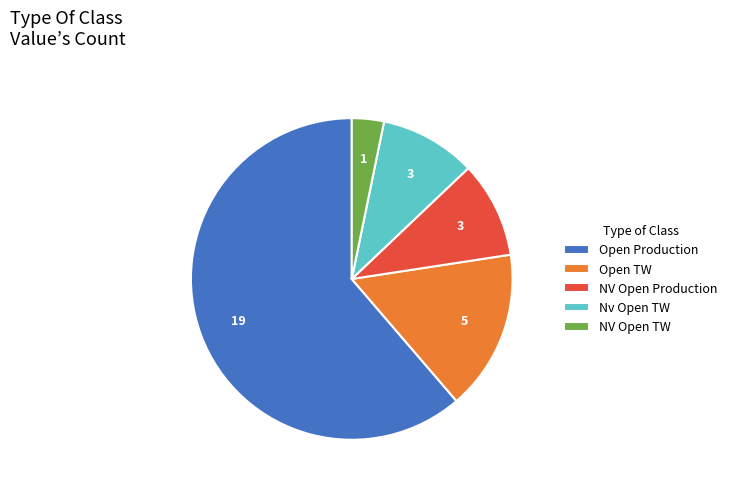

Approximately how many times larger is the value at Open TW compared to Open Production?

0.3